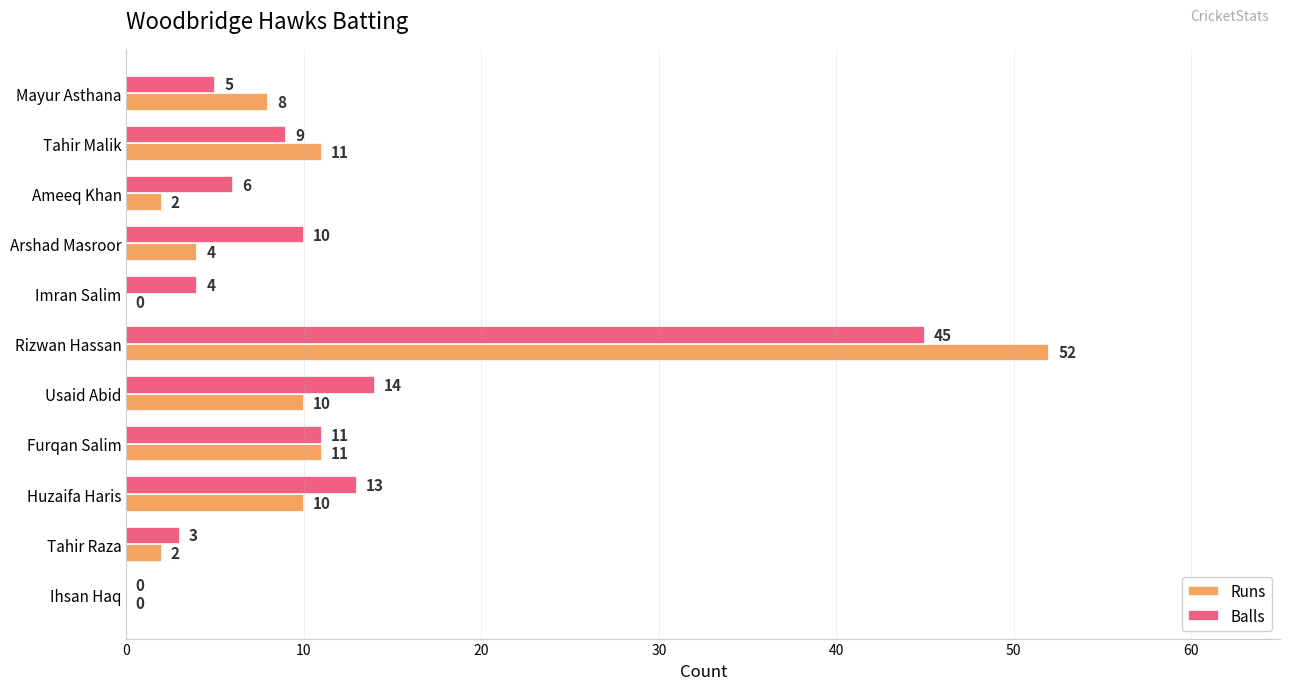

Which category has the highest value across all series?

Rizwan Hassan